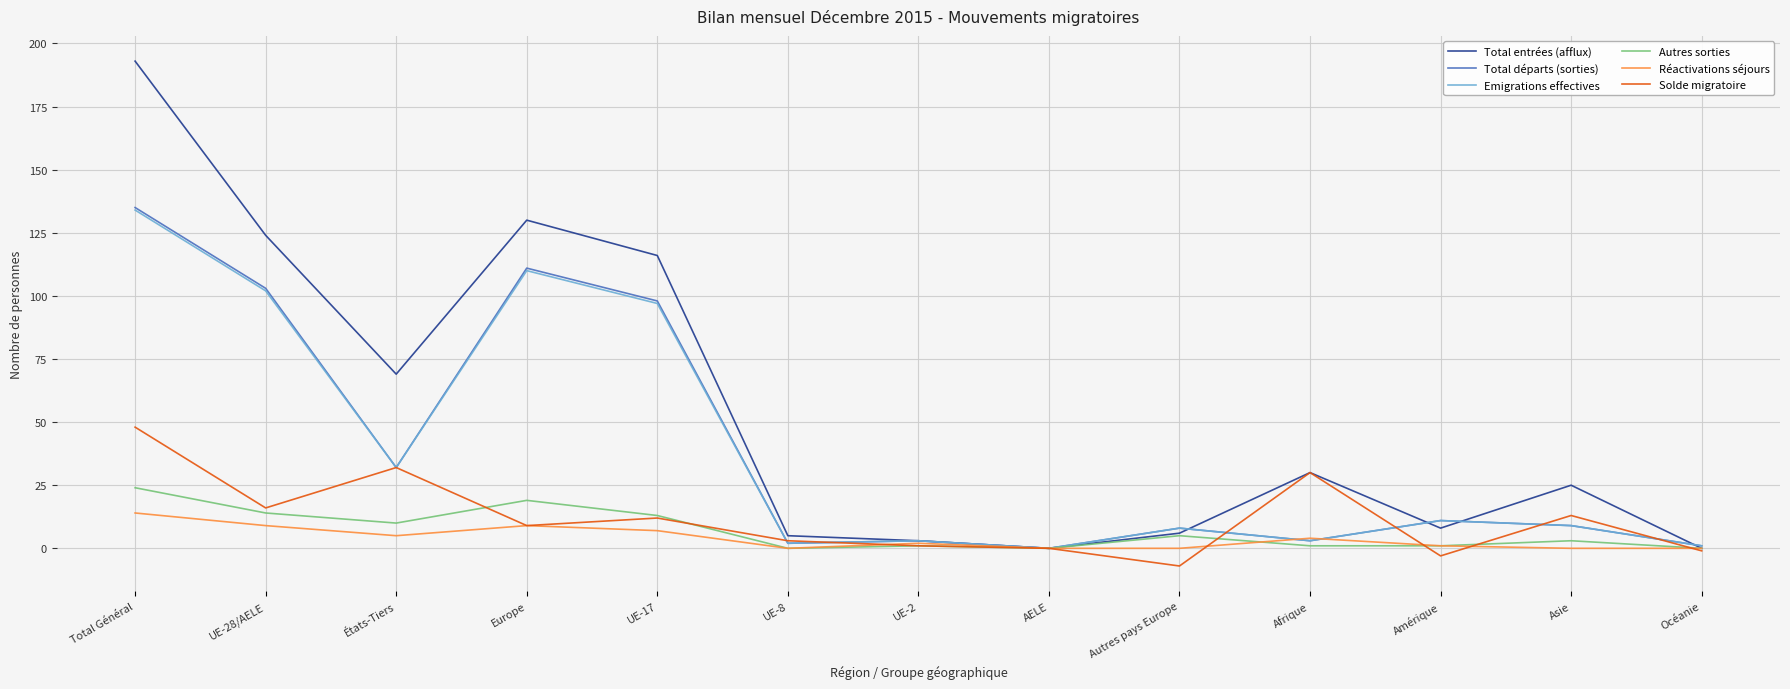

Which series changed the most between Europe and Afrique?

Total départs (sorties)